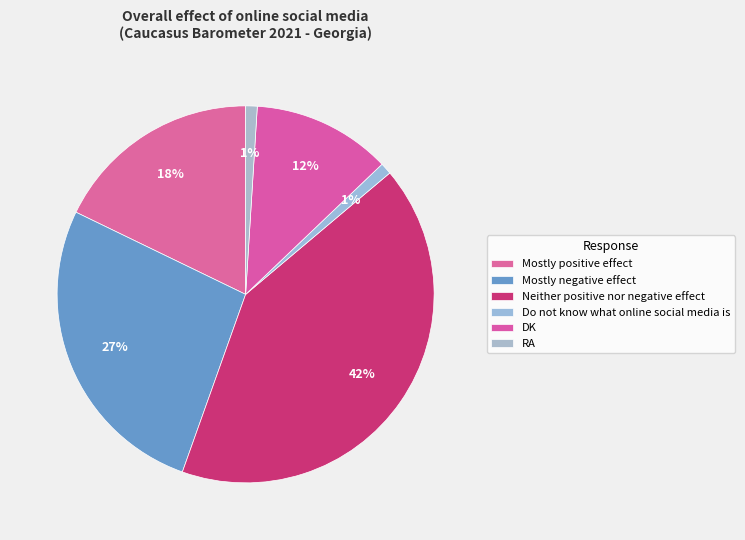

What is the change in value from Mostly negative effect to Do not know what online social media is?

-26